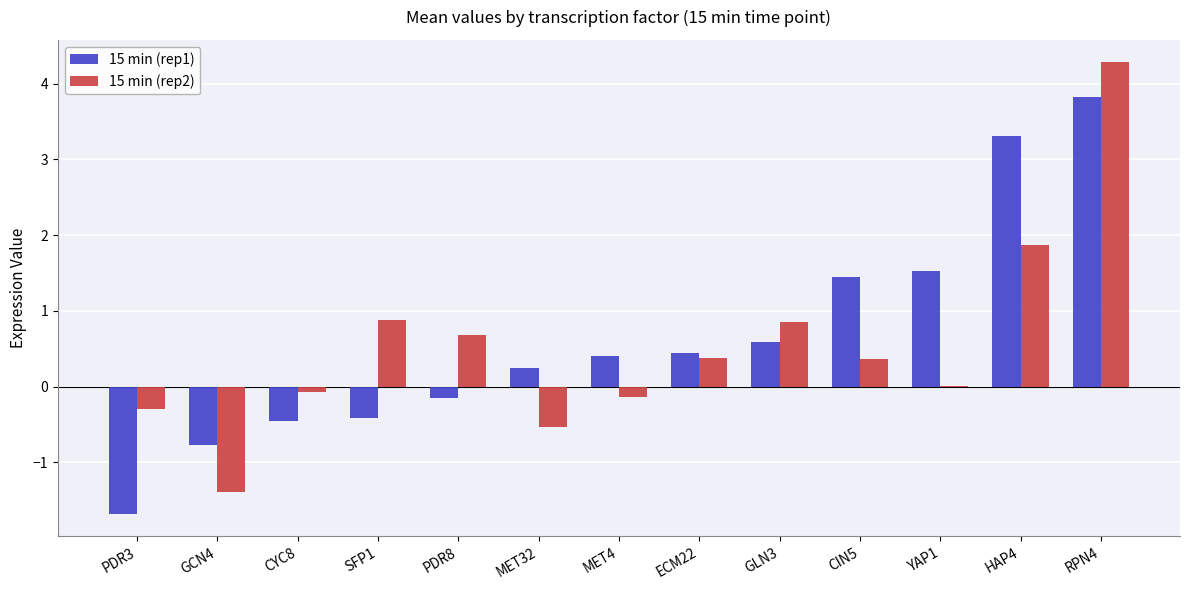

Which label corresponds to the largest value in the chart?

RPN4